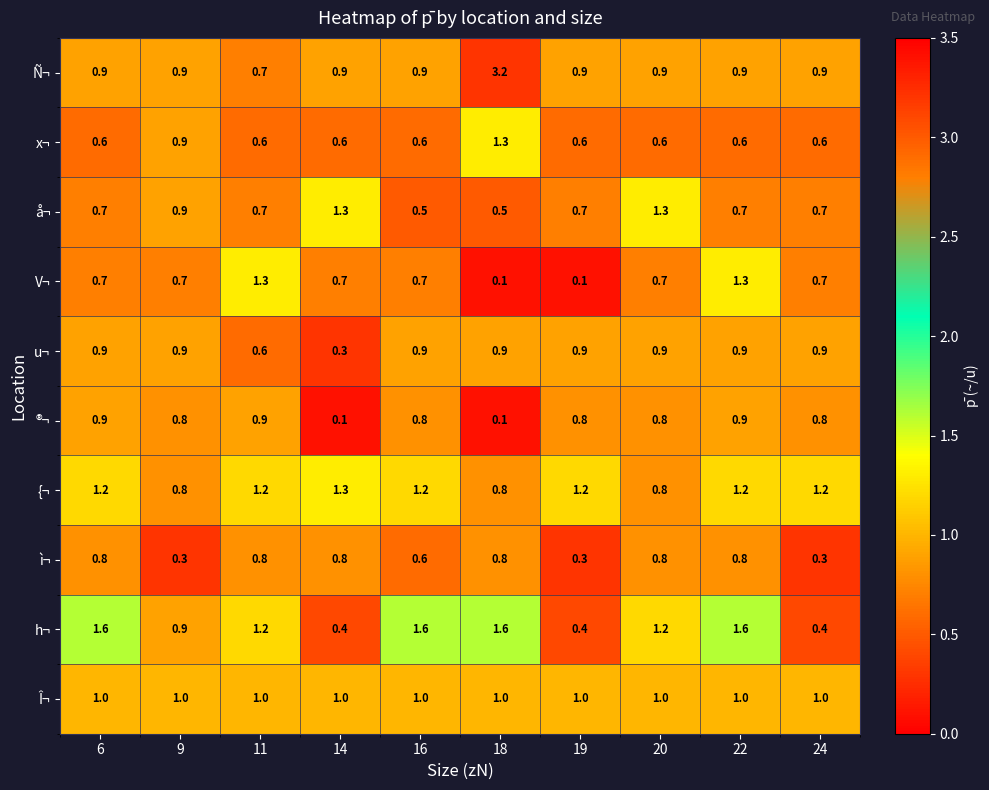

True or false: {¬ has a value of 1.2 at 6.

True